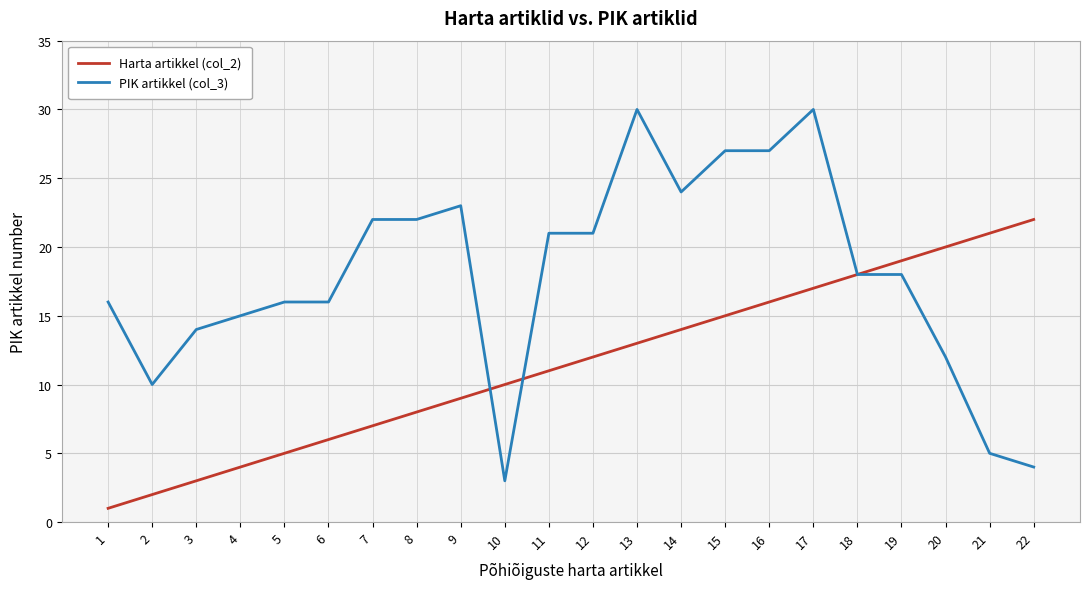

Is the value of PIK artikkel (col_3) at 4 greater than the value of Harta artikkel (col_2) at 10?

Yes